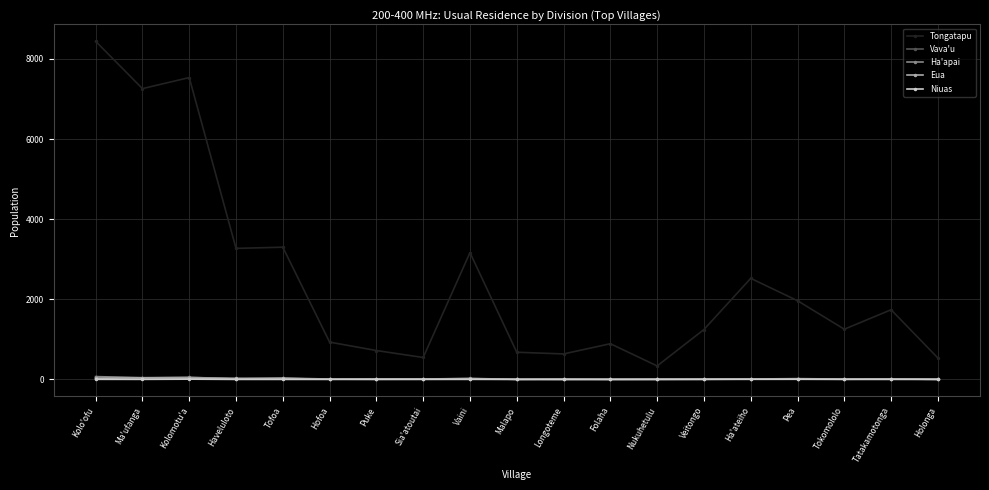

Count the number of categories in the chart.

19